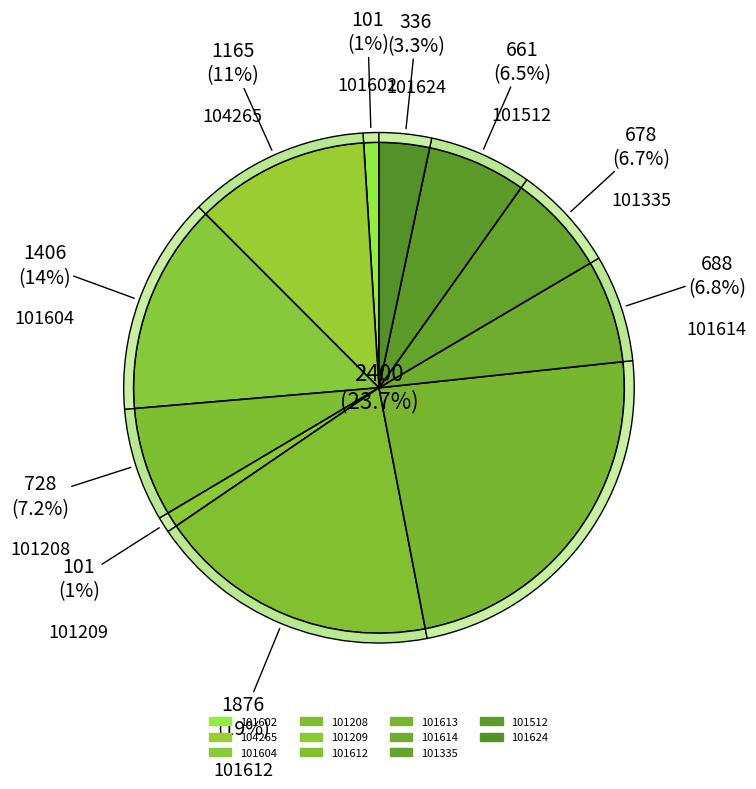

To the nearest percent, what is the difference between the 101335 and 101209 slice percentages?

6%